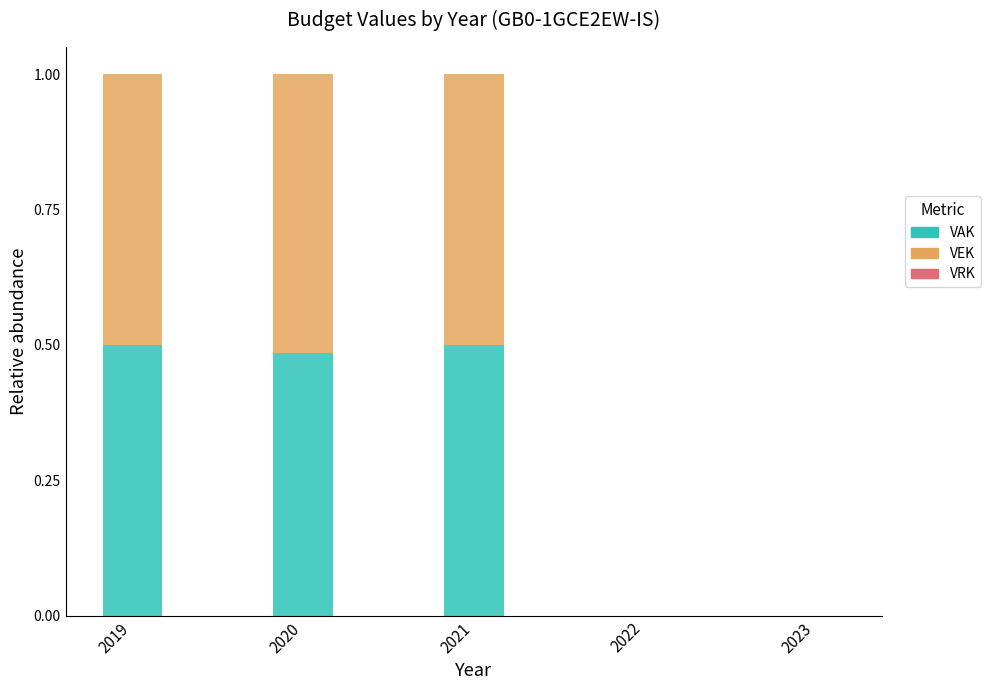

What is the total value across all series at 2021?

1.0